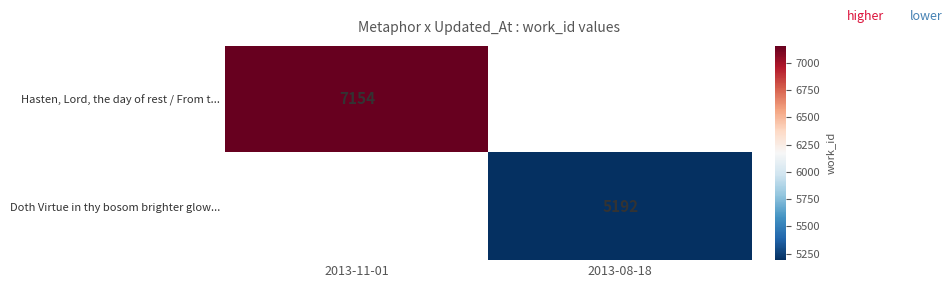

What is the total value across all series at 2013-08-18?

5192